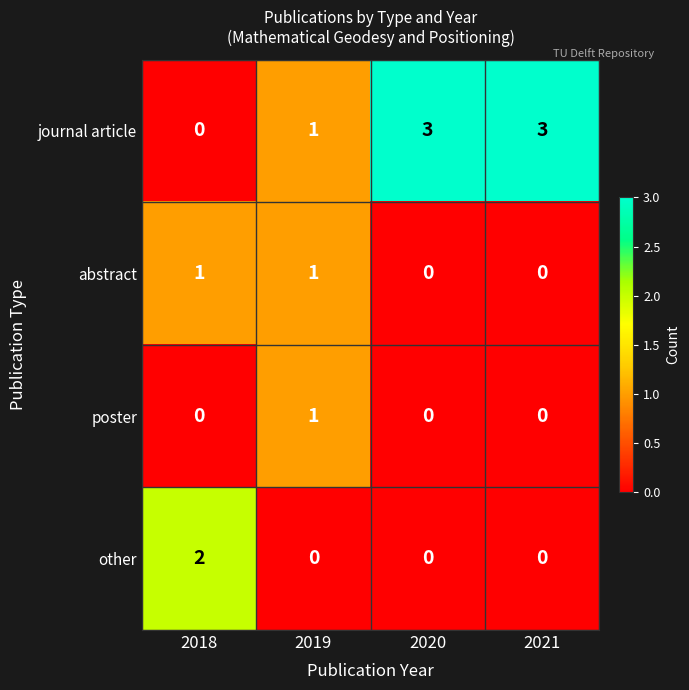

What is the difference between the highest and lowest values at 2020?

3